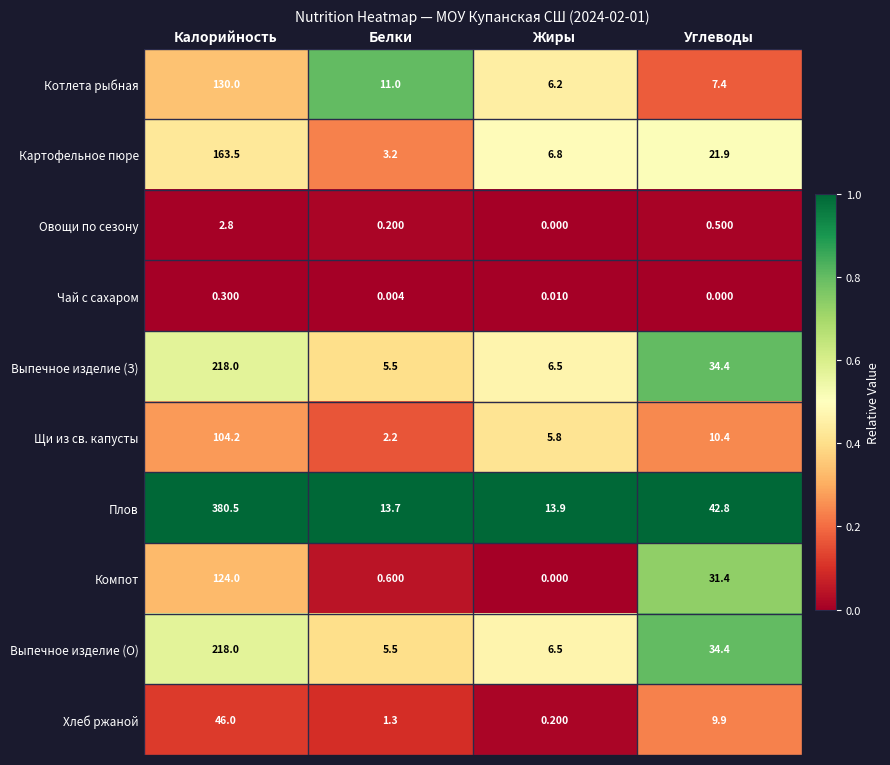

Is the value of Плов at Белки greater than the value of Чай с сахаром at Углеводы?

Yes